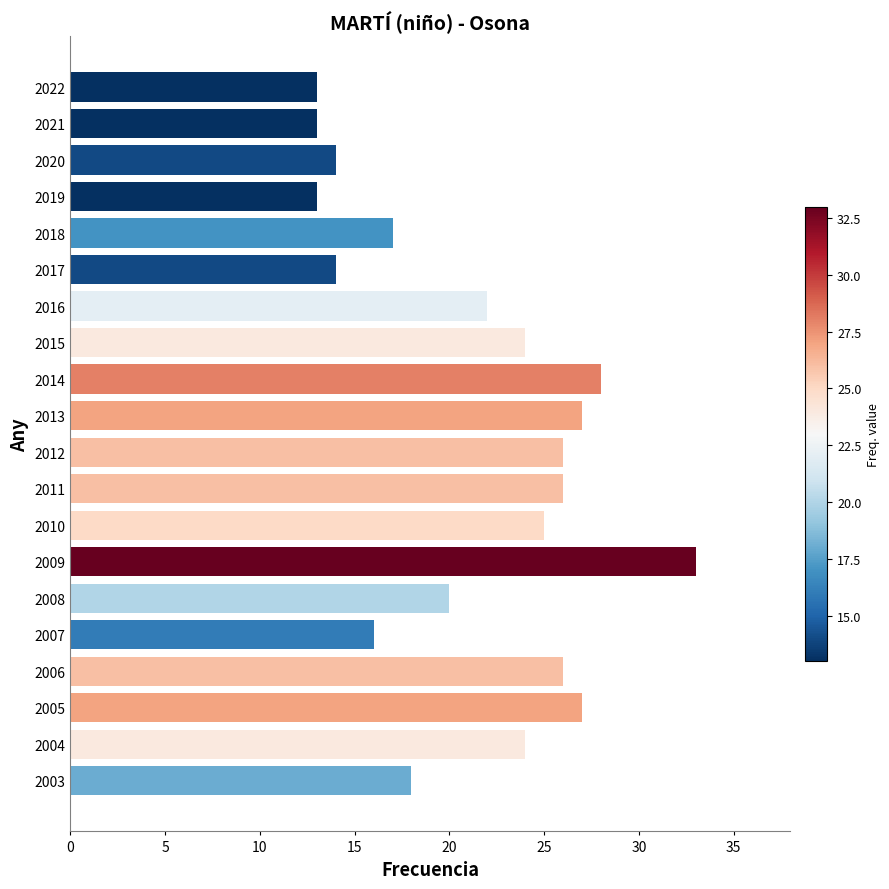

The chart shows a value of 8 at 2009. True or false?

False